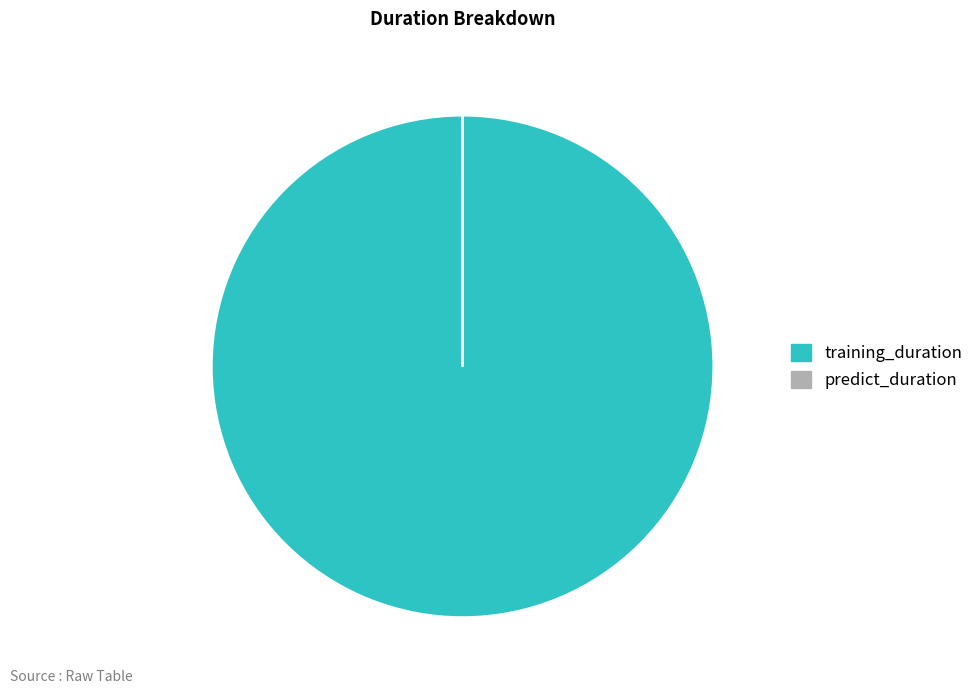

Which slice represents more than half of the pie?

training_duration